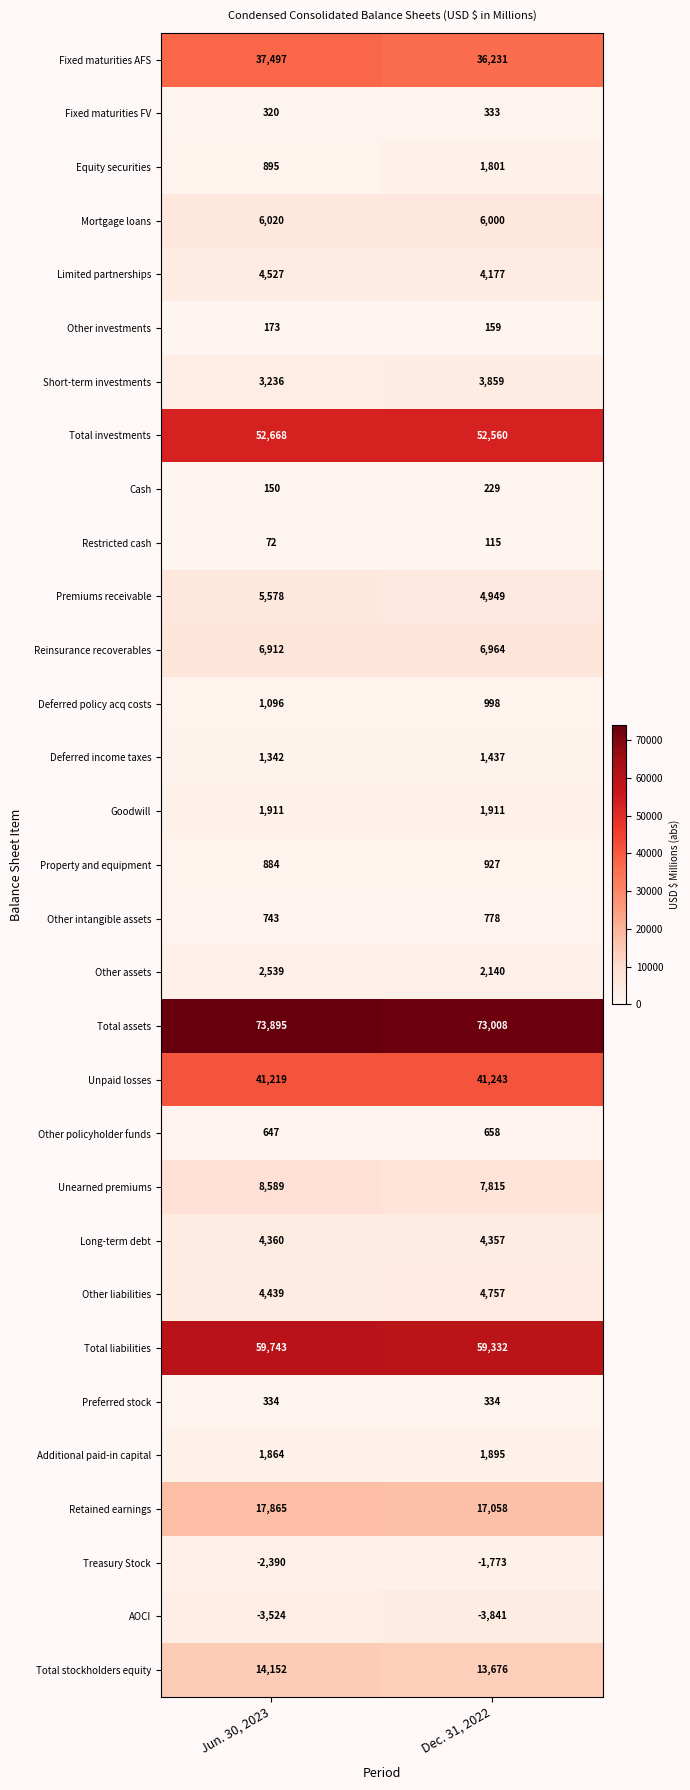

Is the value of Other intangible assets at Jun. 30, 2023 greater than the value of Other policyholder funds at Dec. 31, 2022?

Yes